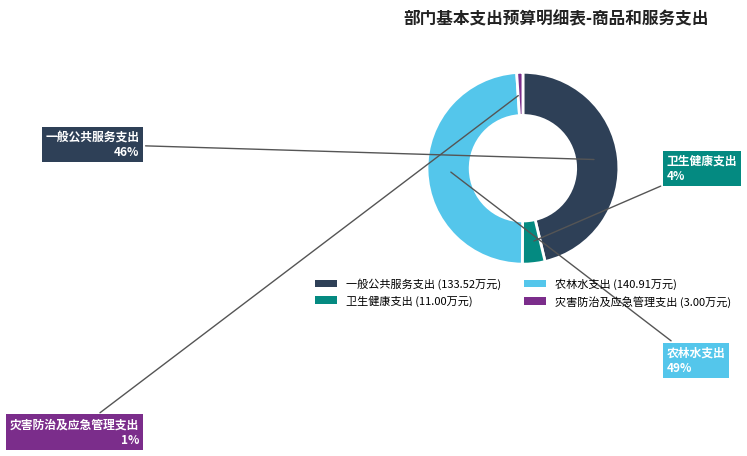

Does 灾害防治及应急管理支出 represent more than half of the total?

No